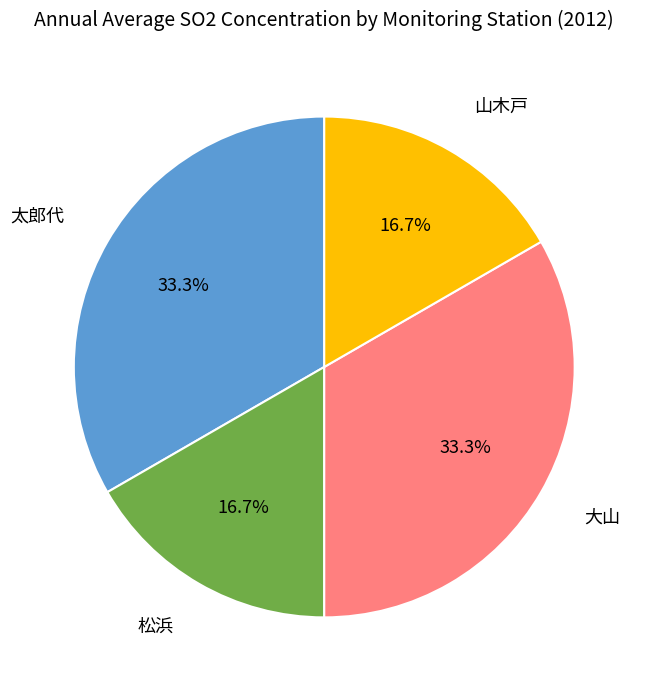

Does any single category account for the majority?

No